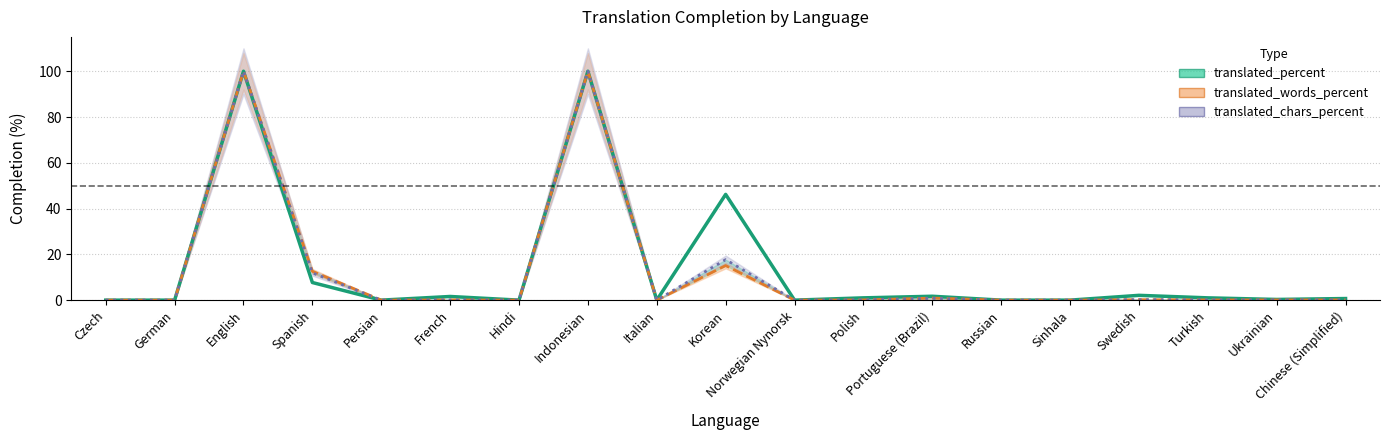

What is the total value across all series at Polish?

1.2